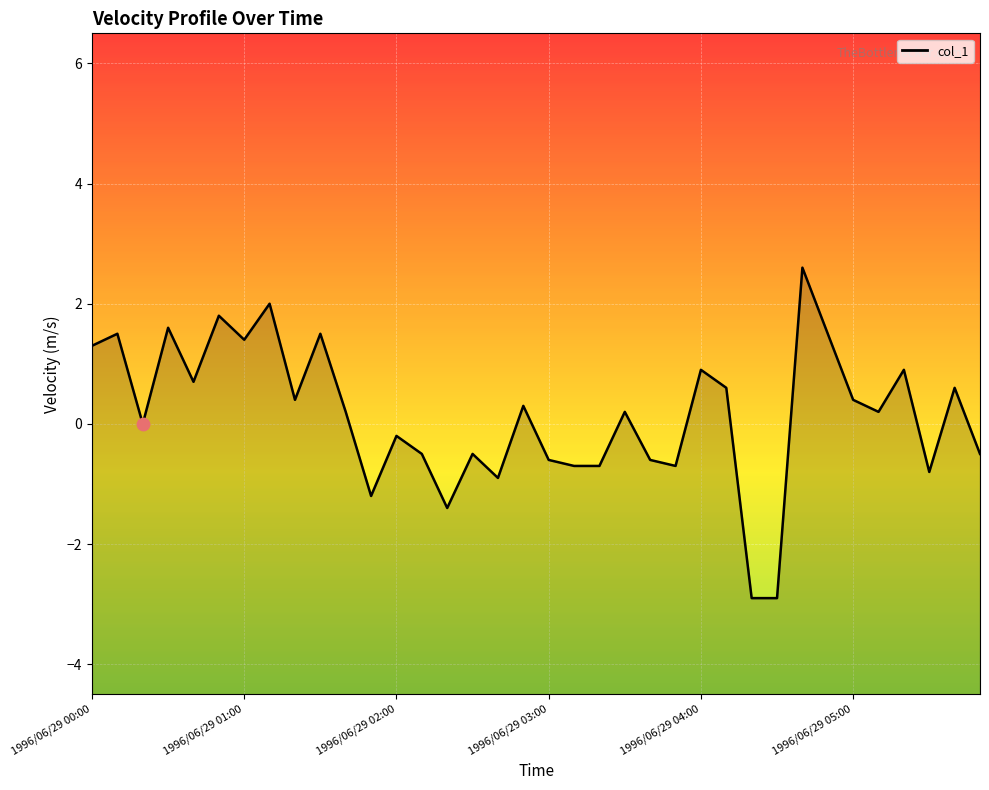

Which has a higher value, 1996/06/29 00:00 or 1996/06/29 03:00?

1996/06/29 00:00